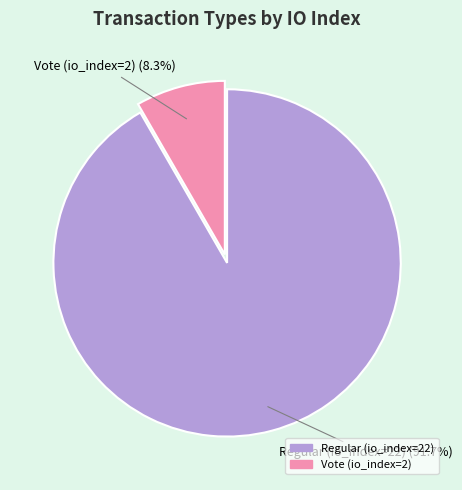

Which category has the biggest portion of the pie?

Regular (io_index=22)